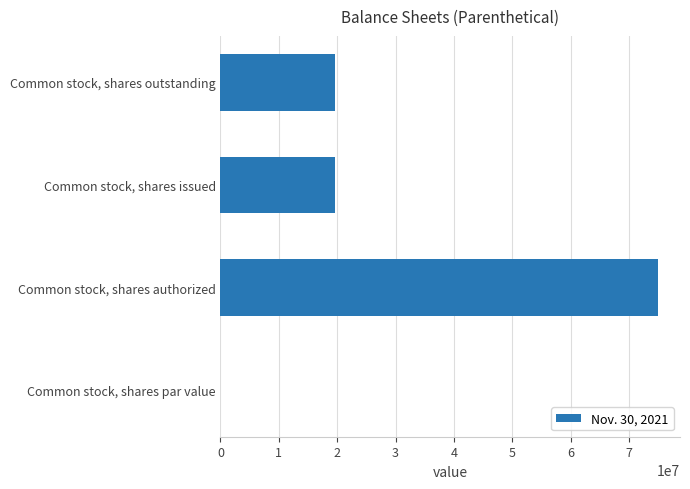

The chart shows a value of 19548208.0 at Common stock, shares outstanding. True or false?

True